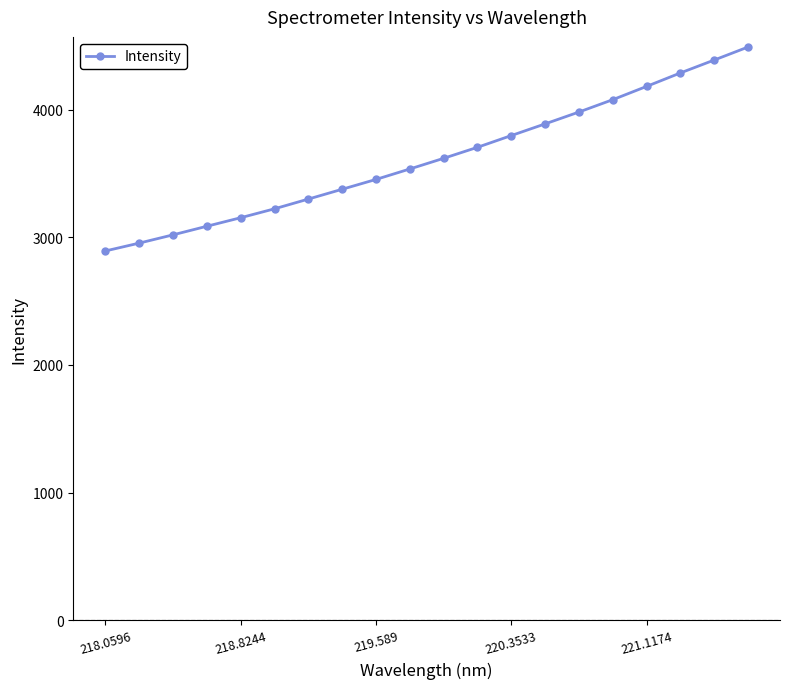

What is the value of the 15th point from the left?

3980.4